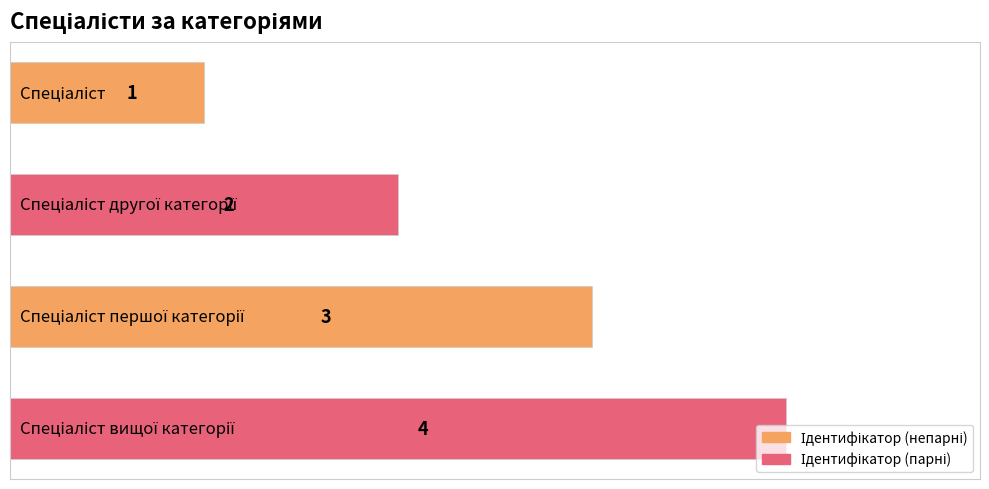

What is the value of the 1st bar from the top?

1